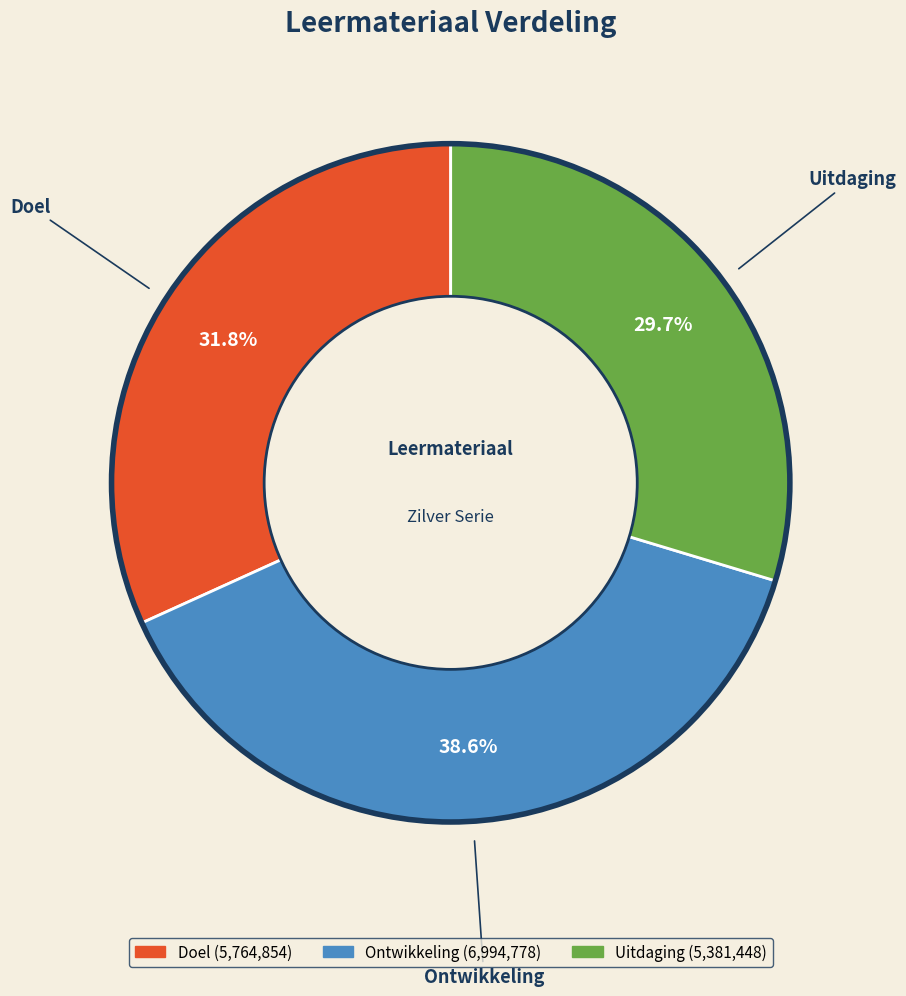

How many slices are in this pie chart?

3